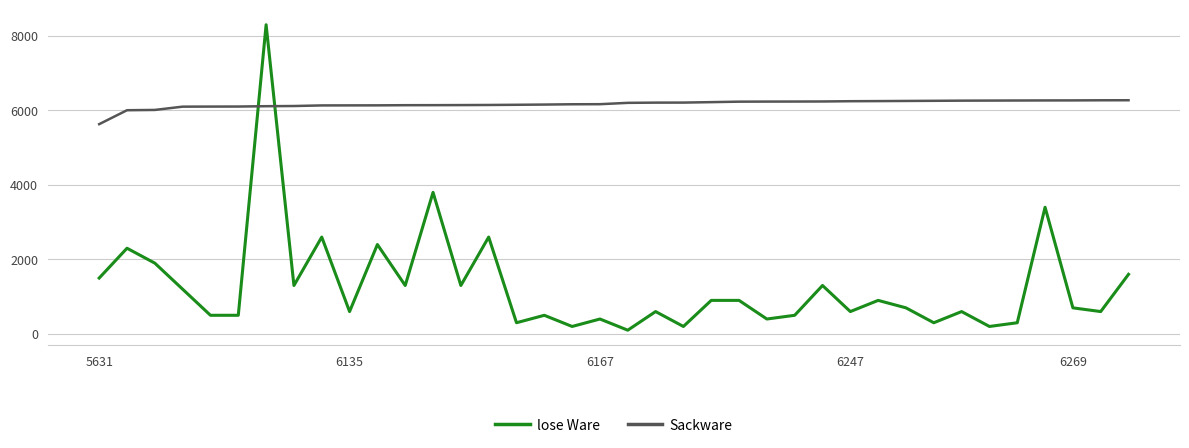

How many values in the Sackware series are below 6203?

19